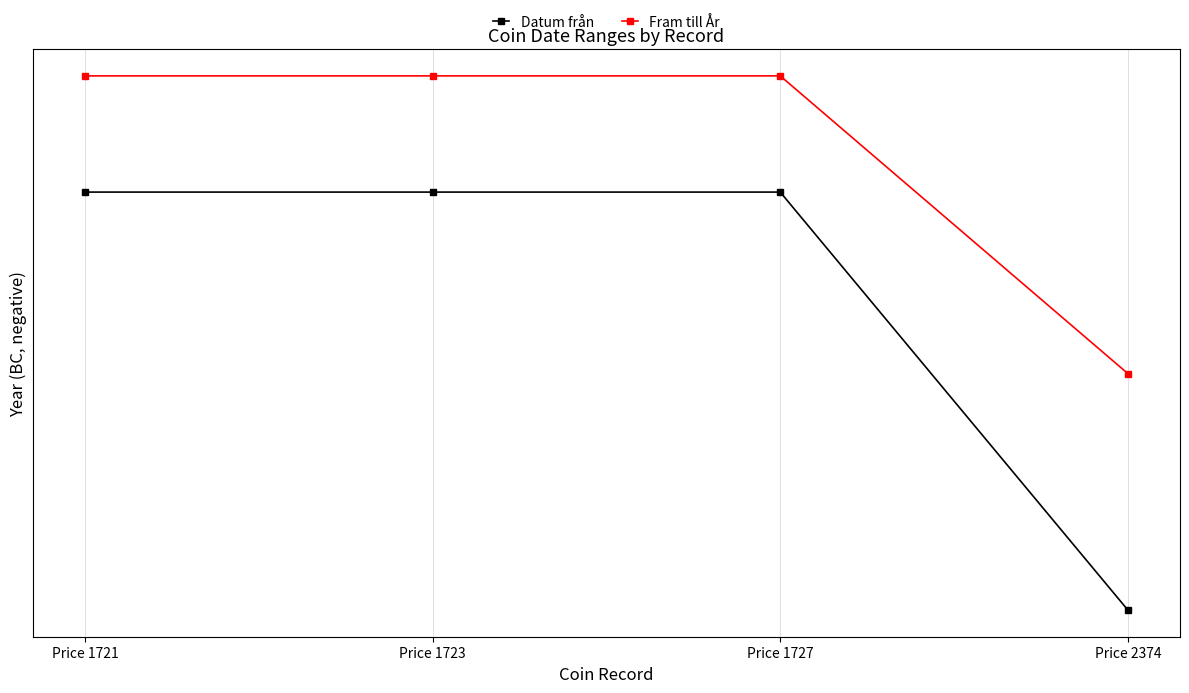

What is the average value of the Fram till År series?

-182